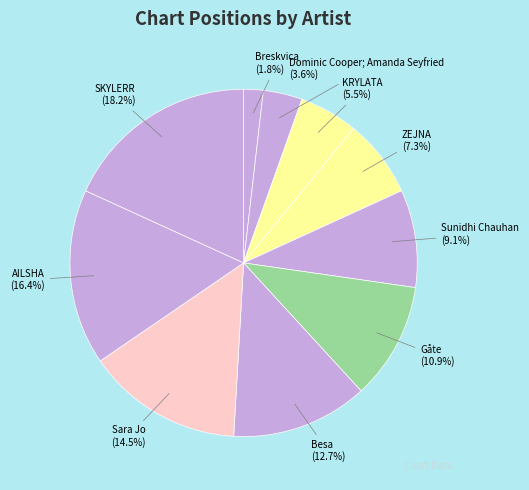

What is the total percentage of Dominic Cooper; Amanda Seyfried and KRYLATA?

9.1%